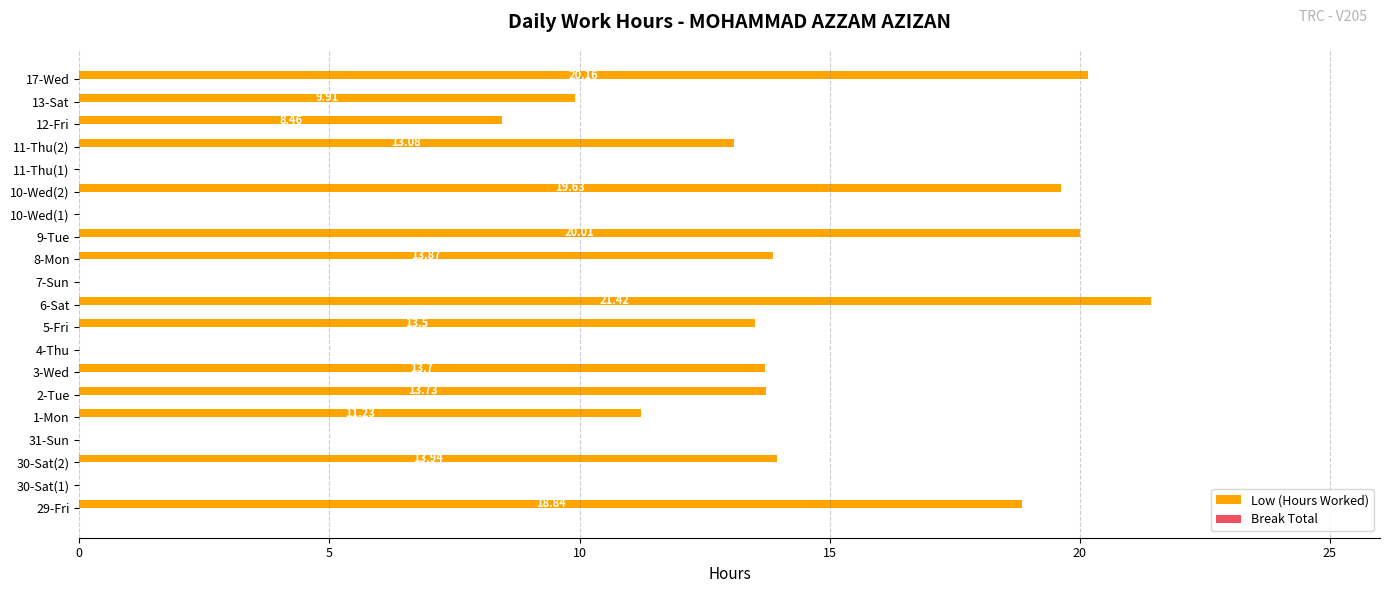

What is the change in value from 3-Wed to 10-Wed(1)?

-13.7